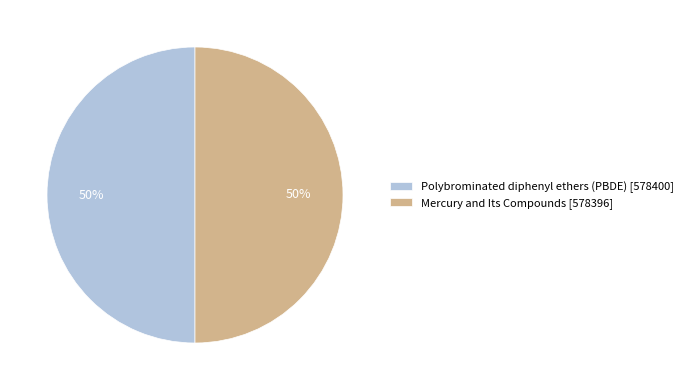

To the nearest percent, what is the combined percentage of Polybrominated diphenyl ethers (PBDE) [578400] and Mercury and Its Compounds [578396]?

100%